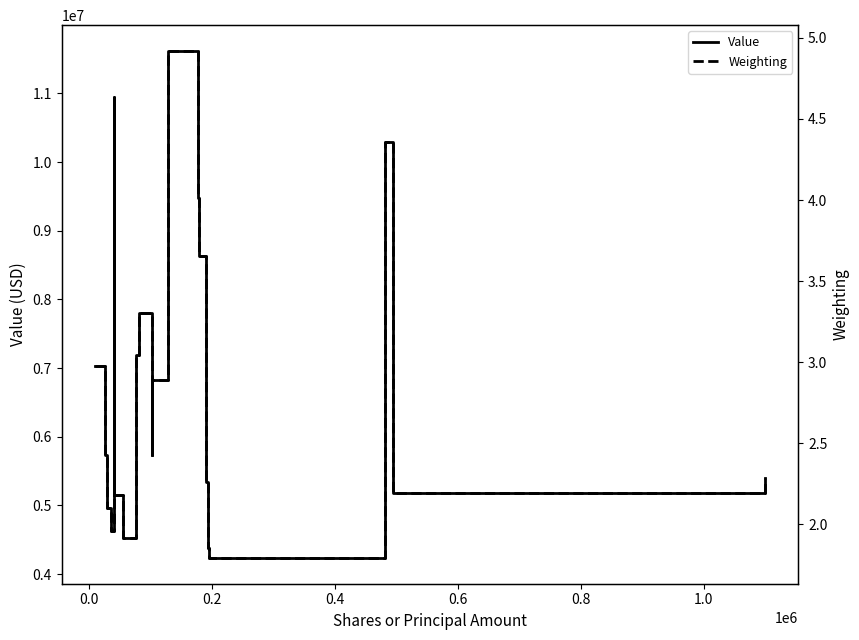

True or false: Weighting has more than 1 points higher than both neighbors.

True